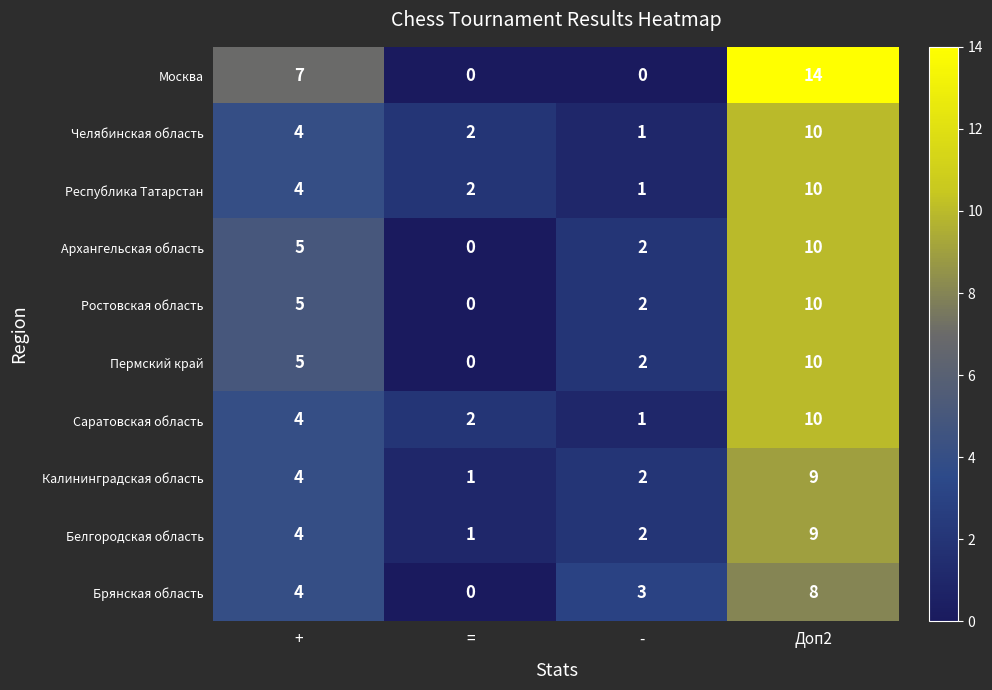

The Архангельская область series shows 9 at +. True or false?

False